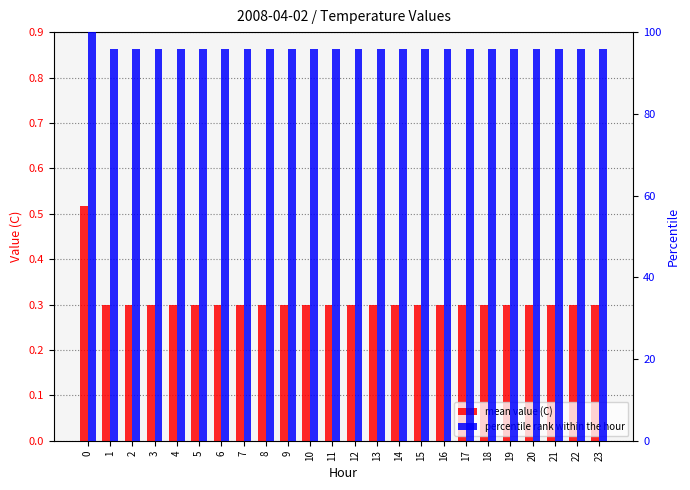

How many mean value (C) values are between 0 and 1?

24